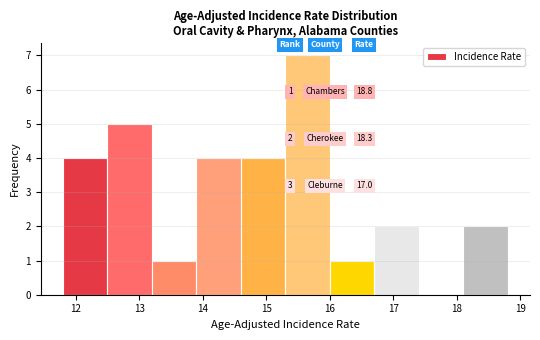

Which range on the x-axis has the tallest bar?

15.3 to 16.0